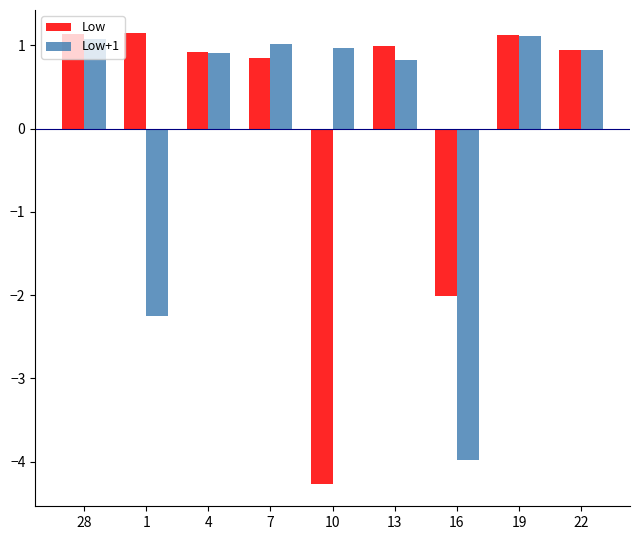

What is the label of the 4th bar from the left?

7